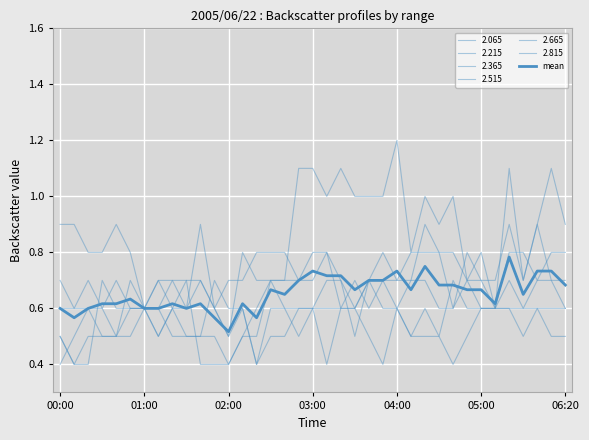

How many lines are shown in the chart?

7